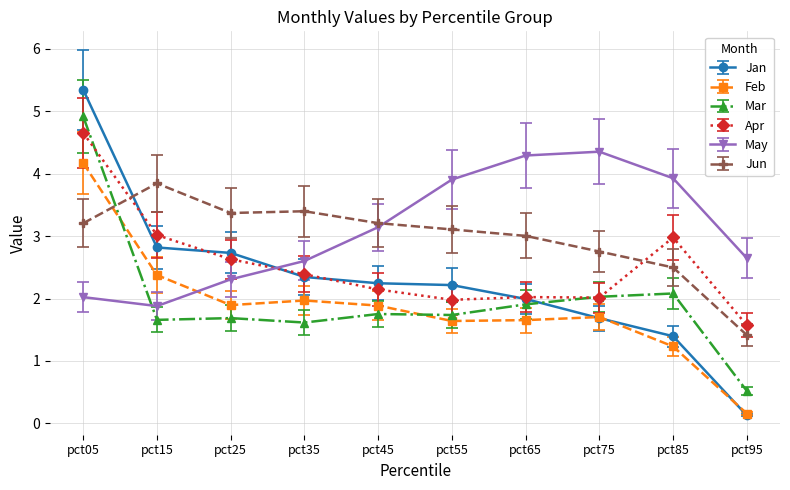

True or false: Feb has a value of 1.9 at pct45.

True